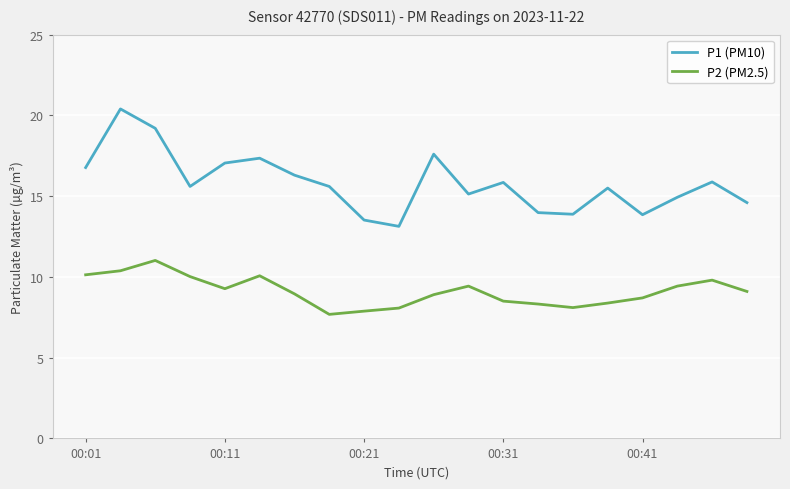

What is the minimum value shown in the chart?

7.7